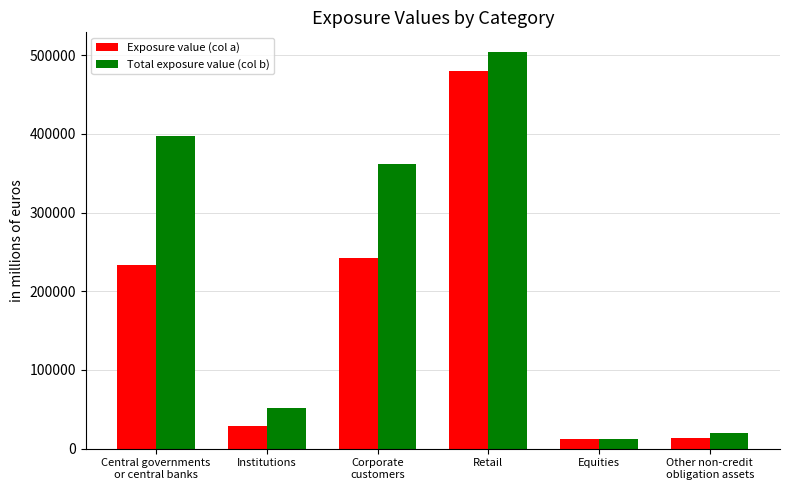

How many values in the Exposure value (col a) series are below 233937?

3